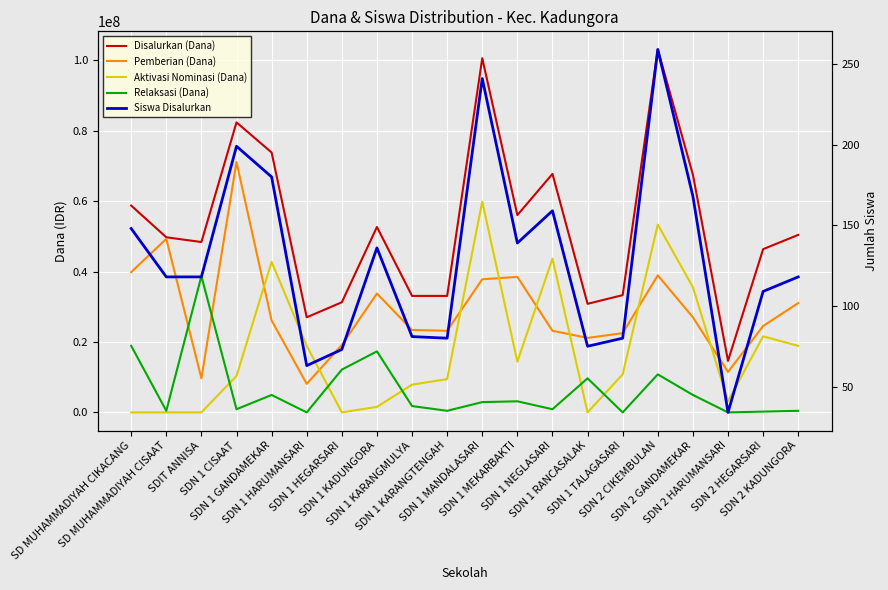

How many intersections are there between Aktivasi Nominasi (Dana) and Siswa Disalurkan?

5